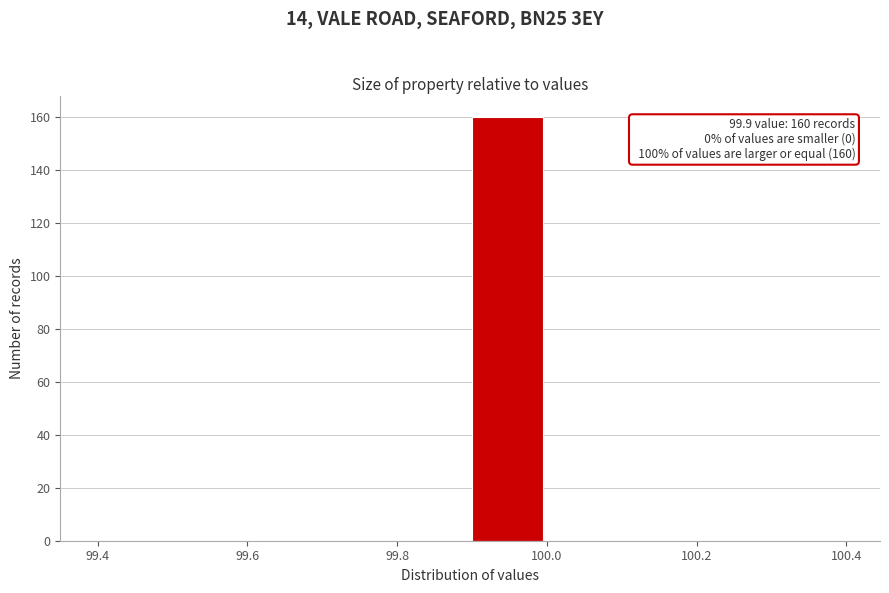

Over which range of the x-axis is the bar tallest?

99.9 to 100.0